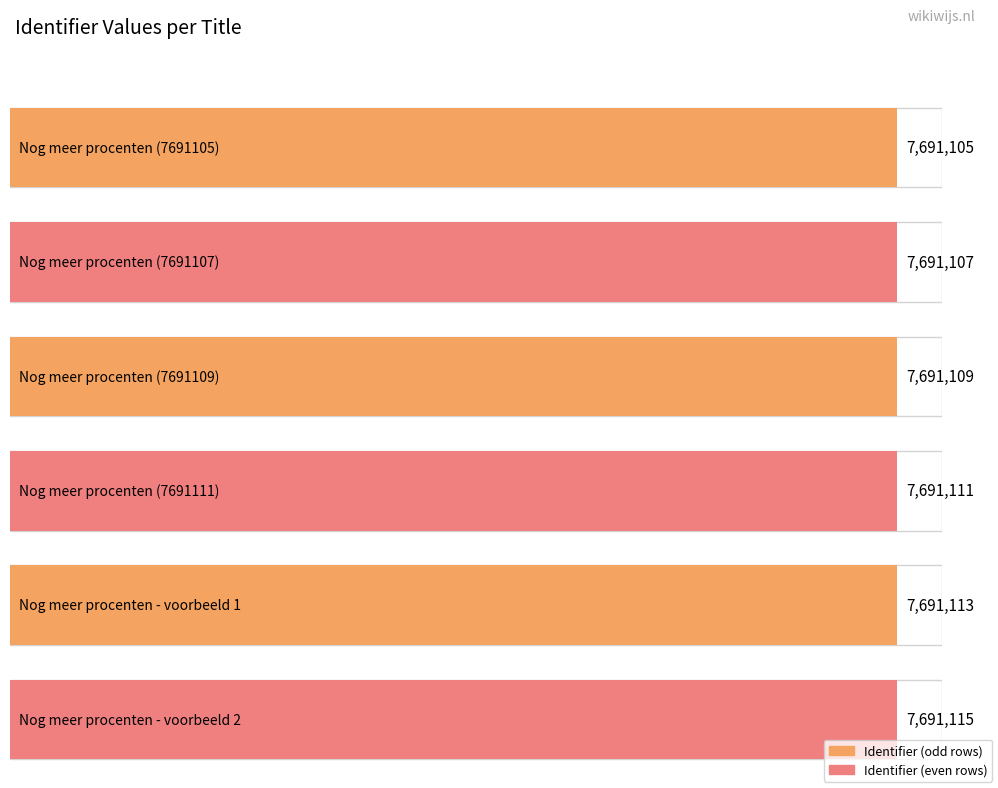

At which category does the chart reach its peak across all series?

Nog meer procenten - voorbeeld 2